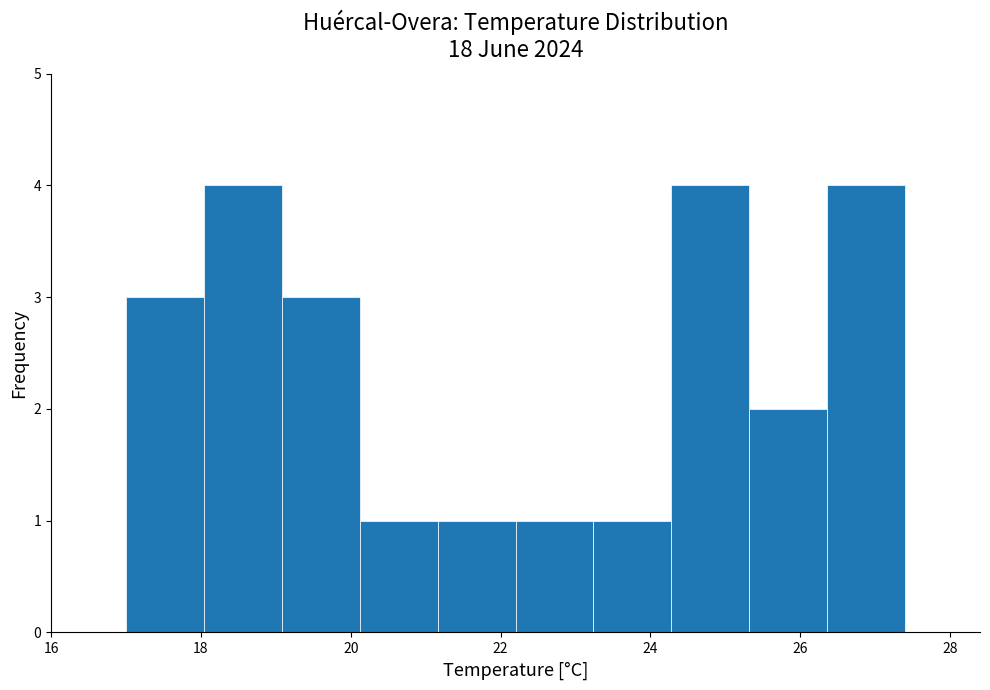

How tall is the bar that spans 23.24 to 24.28 on the x-axis? Neither the bar edges nor the heights are printed on the chart, so give them approximately, as read against the axes.

1